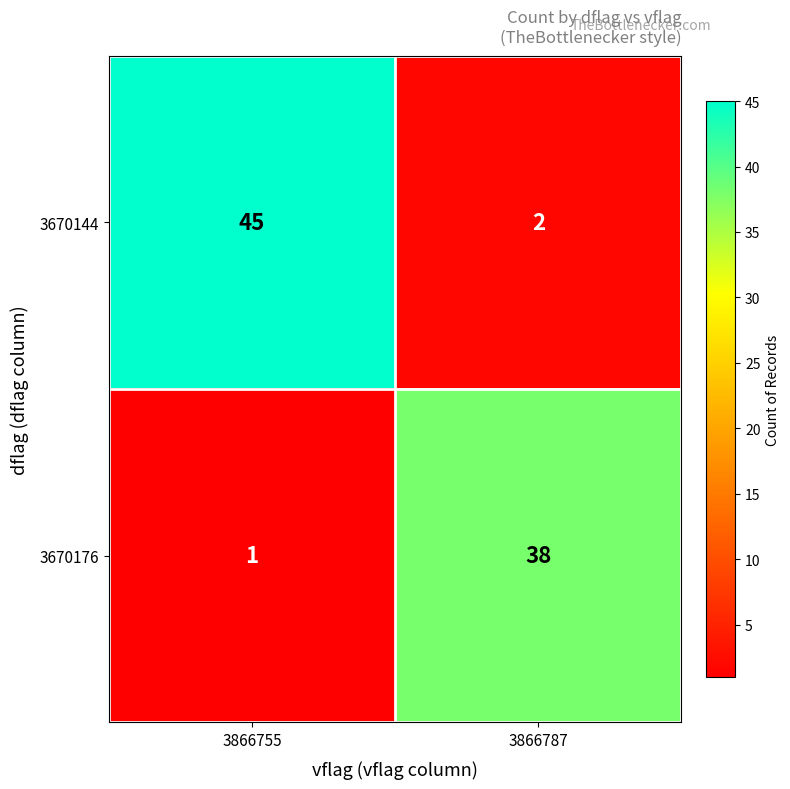

Between 3866755 and 3866787, which series saw the biggest shift?

3670144